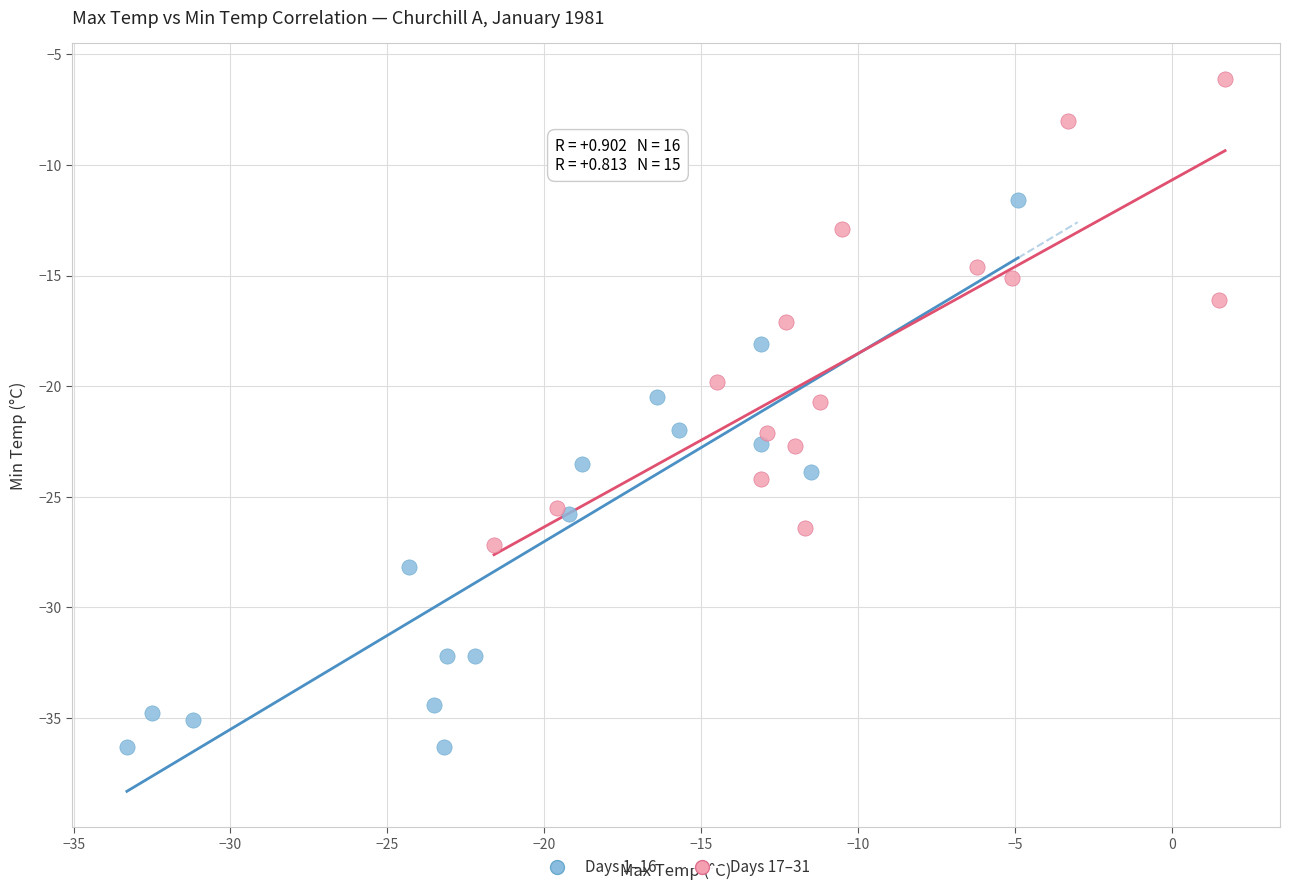

Which series contains the lowest Y value?

Days 1–16